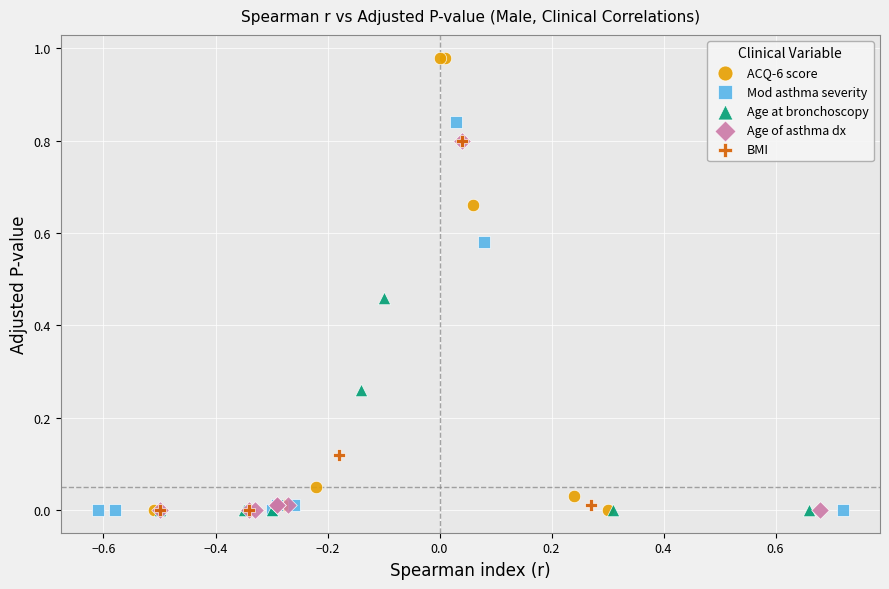

What are all the series names shown in the legend?

ACQ-6 score, Mod asthma severity, Age at bronchoscopy, Age of asthma dx, BMI